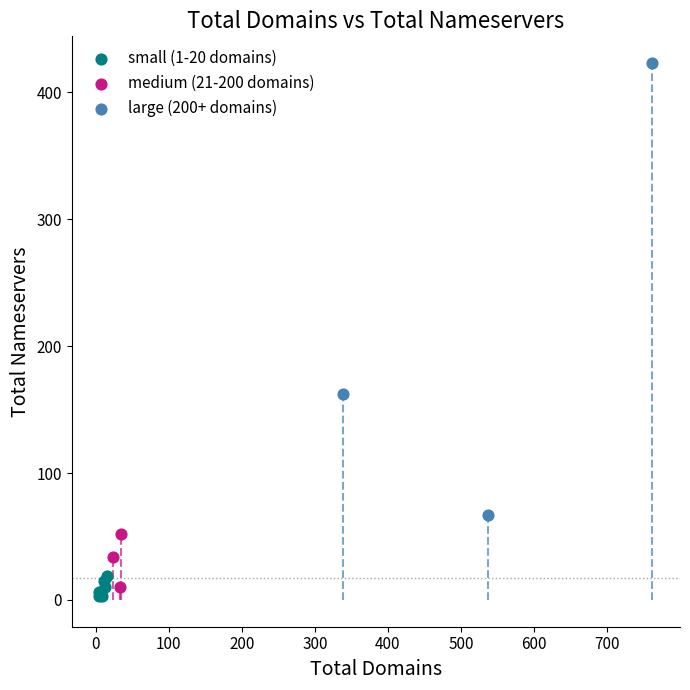

Which series has the largest Y range (max minus min)?

large (200+ domains)